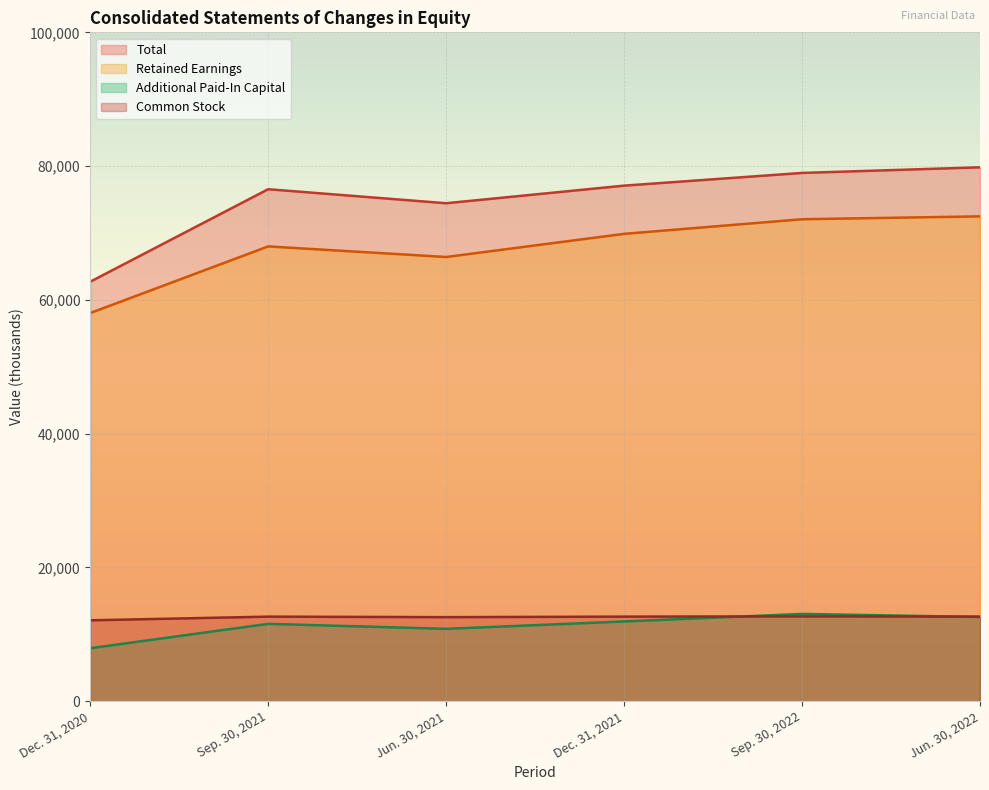

How many lines are shown in the chart?

4